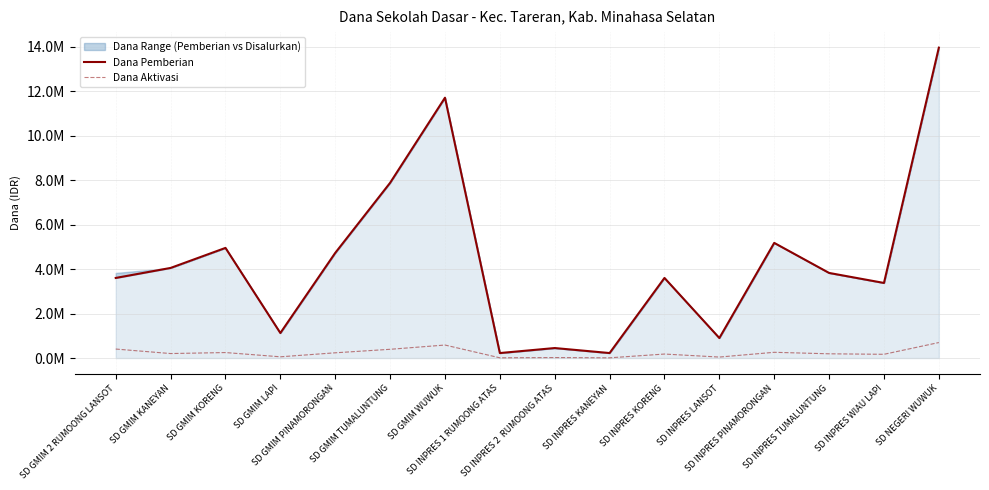

Which series has the widest spread of values?

Dana Pemberian